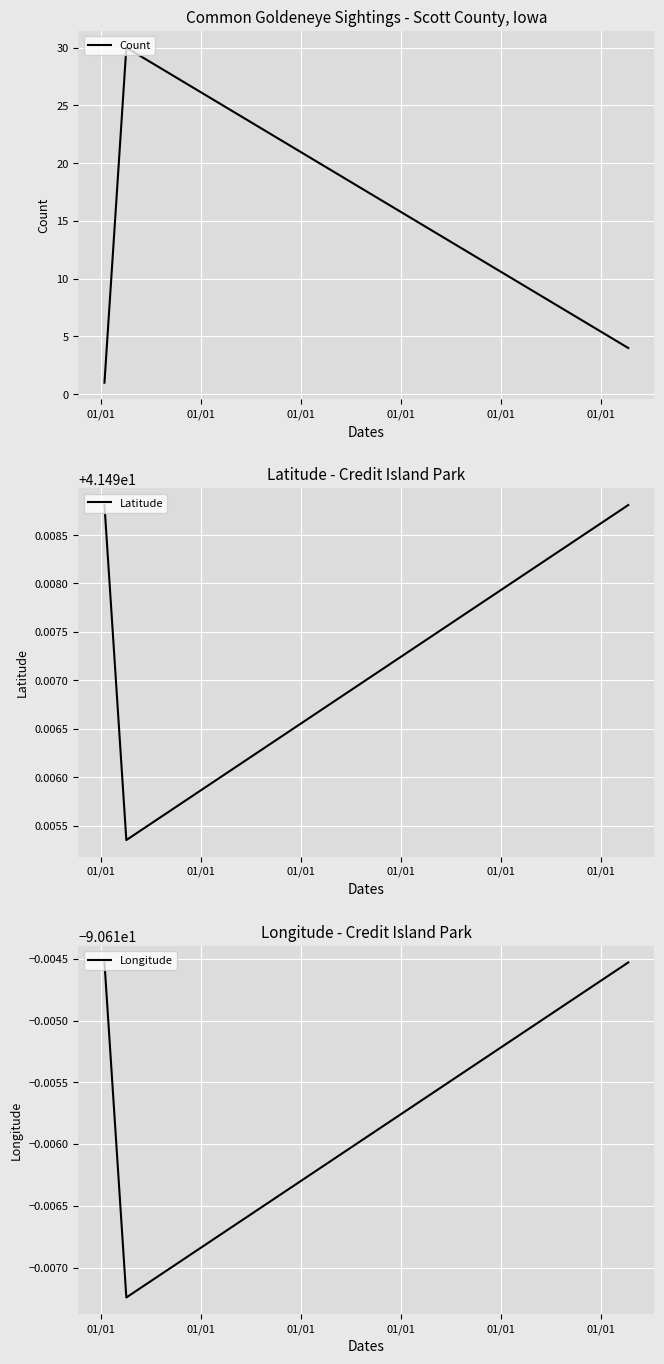

What are all the series names shown in the legend?

Count, Latitude, Longitude